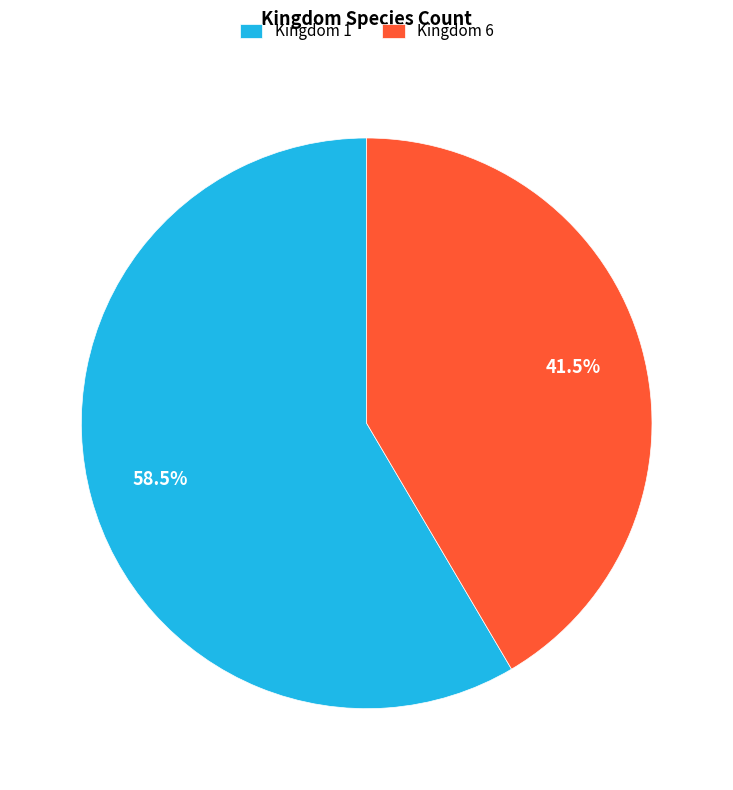

Which slice is the smallest?

Kingdom 6